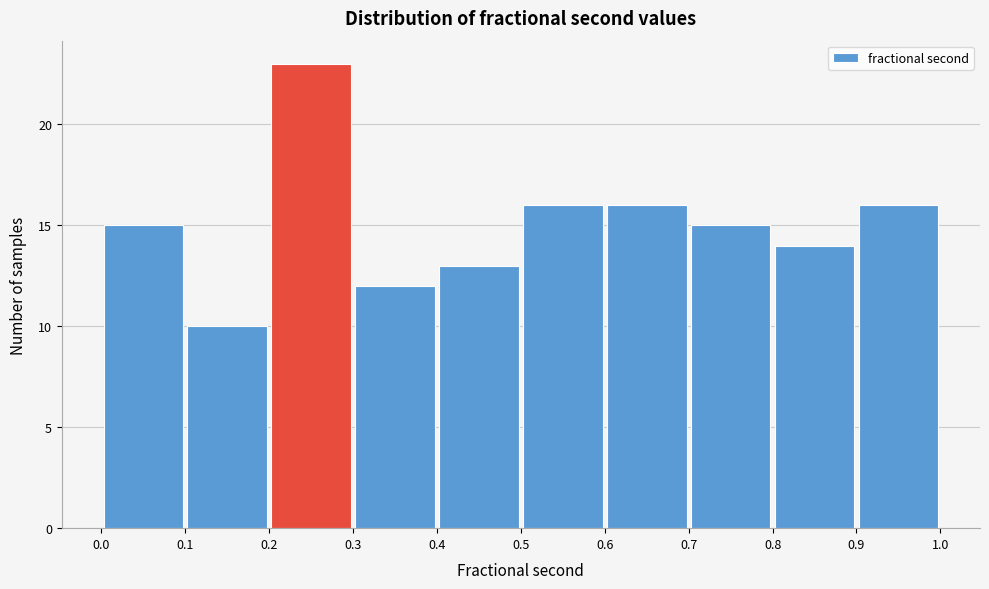

How tall is the bar that spans 0.8 to 0.9 on the x-axis? The values are not printed on the chart, so give them approximately, as read against the axis.

14